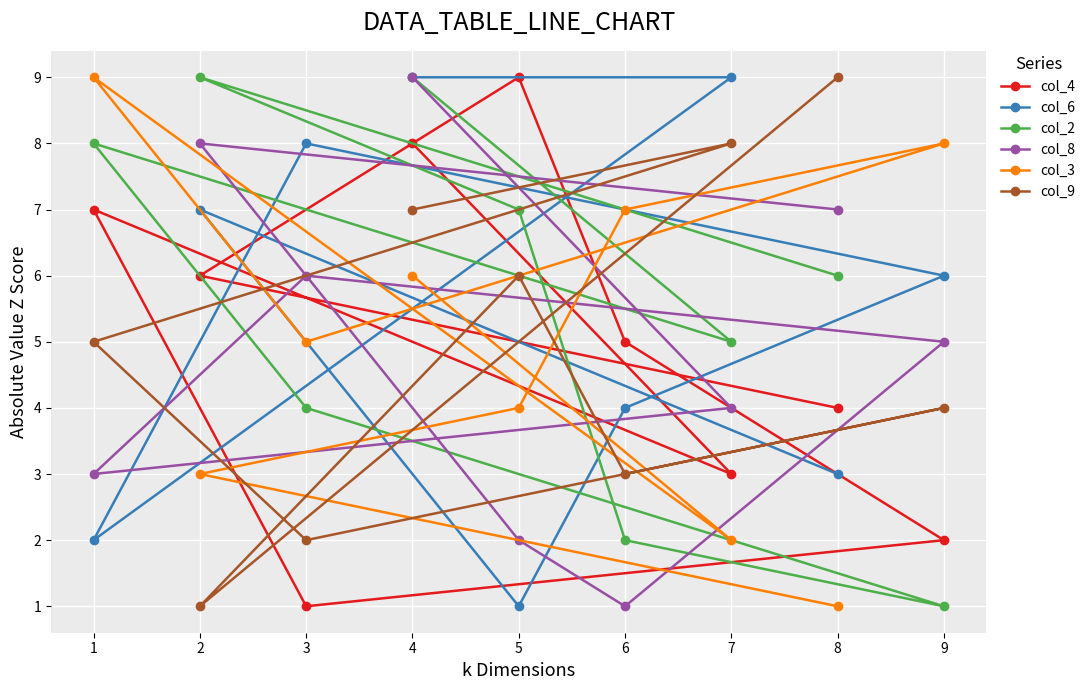

Is this an area chart (filled region under the line)?

No